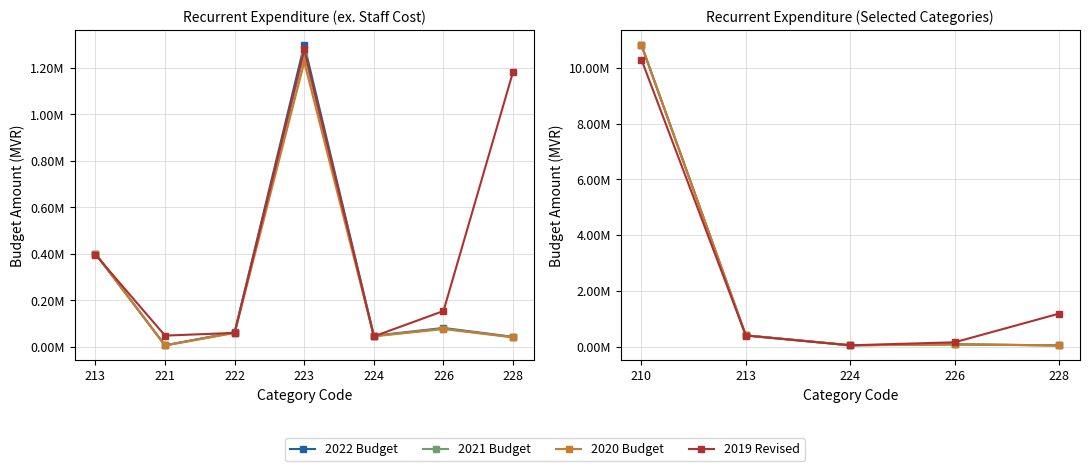

Is this an area chart (filled region under the line)?

No